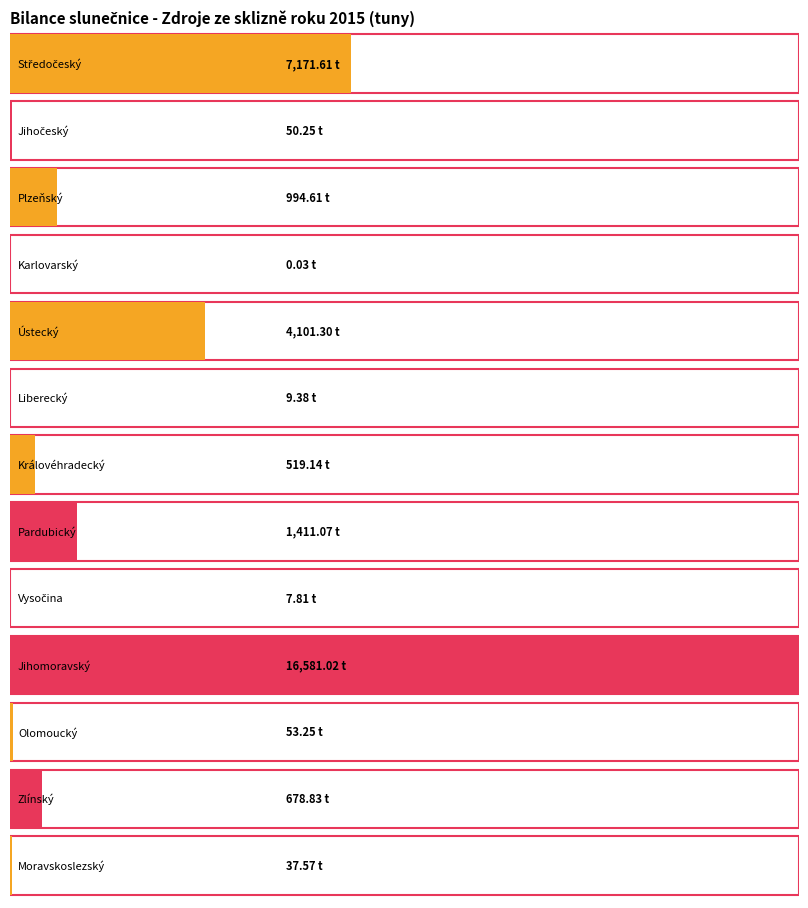

Which label corresponds to the smallest value in the chart?

Karlovarský